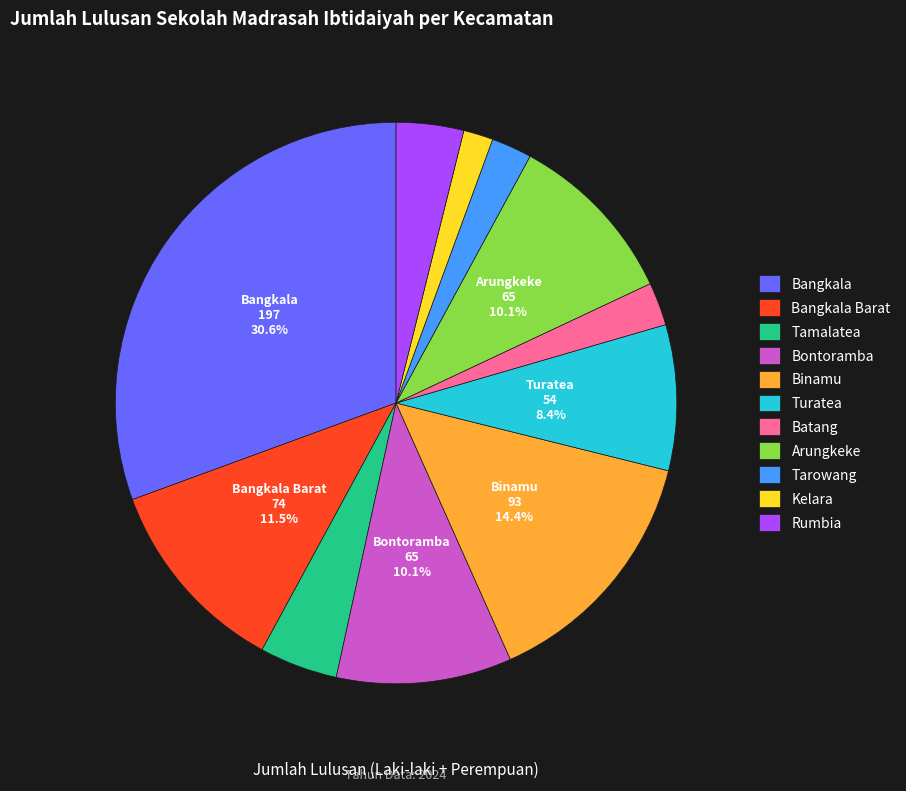

How many segments does this pie chart have?

11